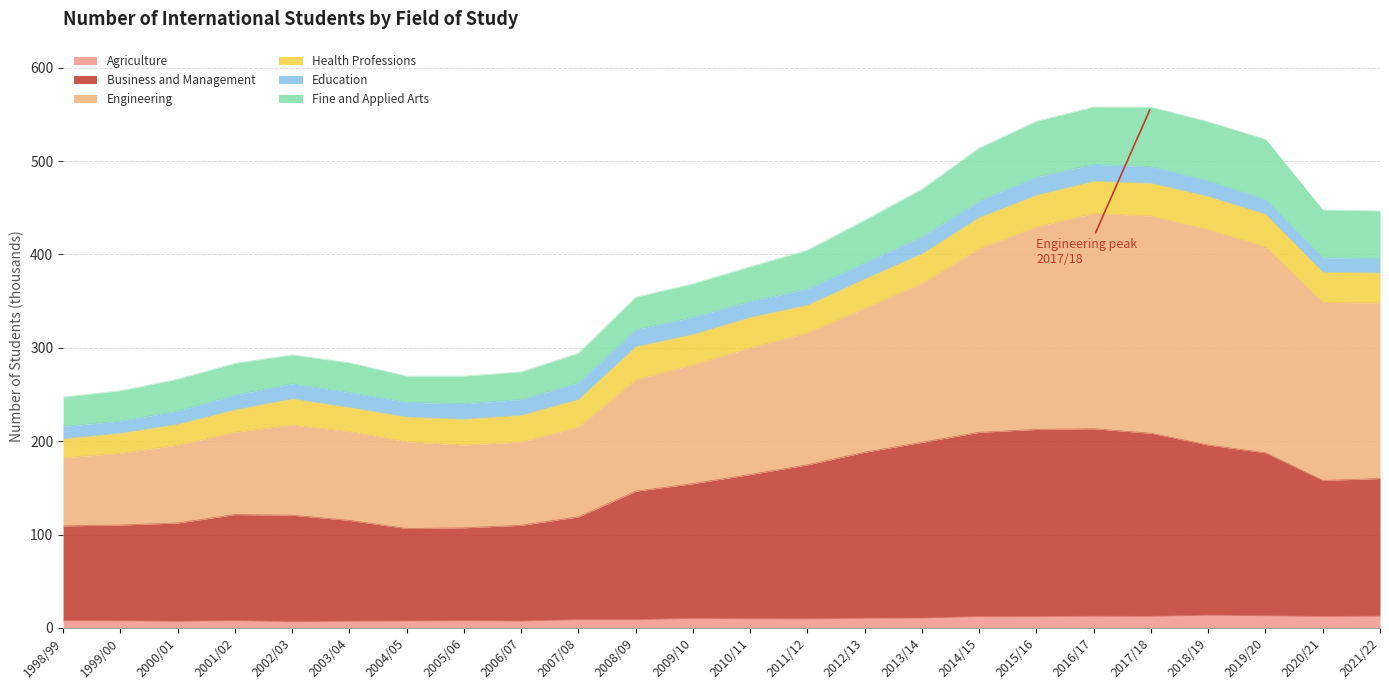

Does the chart display data point markers on the line(s)?

No